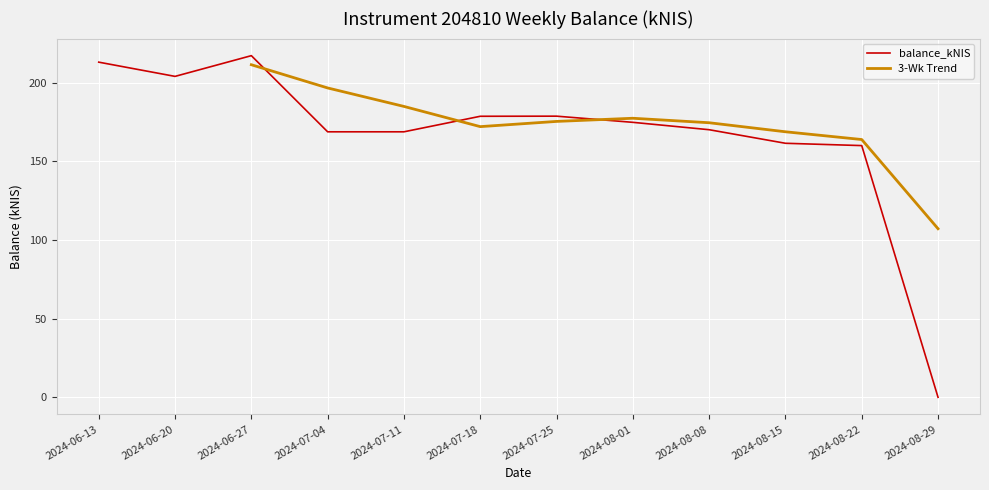

Rank the categories by value from lowest to highest.

2024-08-29, 2024-08-22, 2024-08-15, 2024-07-04, 2024-07-11, 2024-08-08, 2024-08-01, 2024-07-18, 2024-07-25, 2024-06-20, 2024-06-13, 2024-06-27